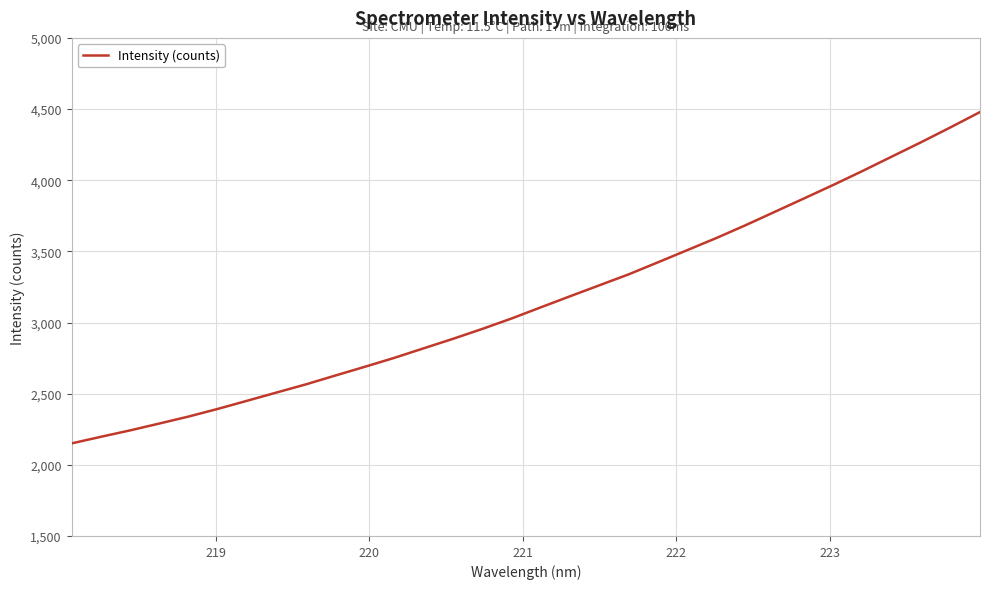

What is the difference between the maximum and minimum values?

2328.5